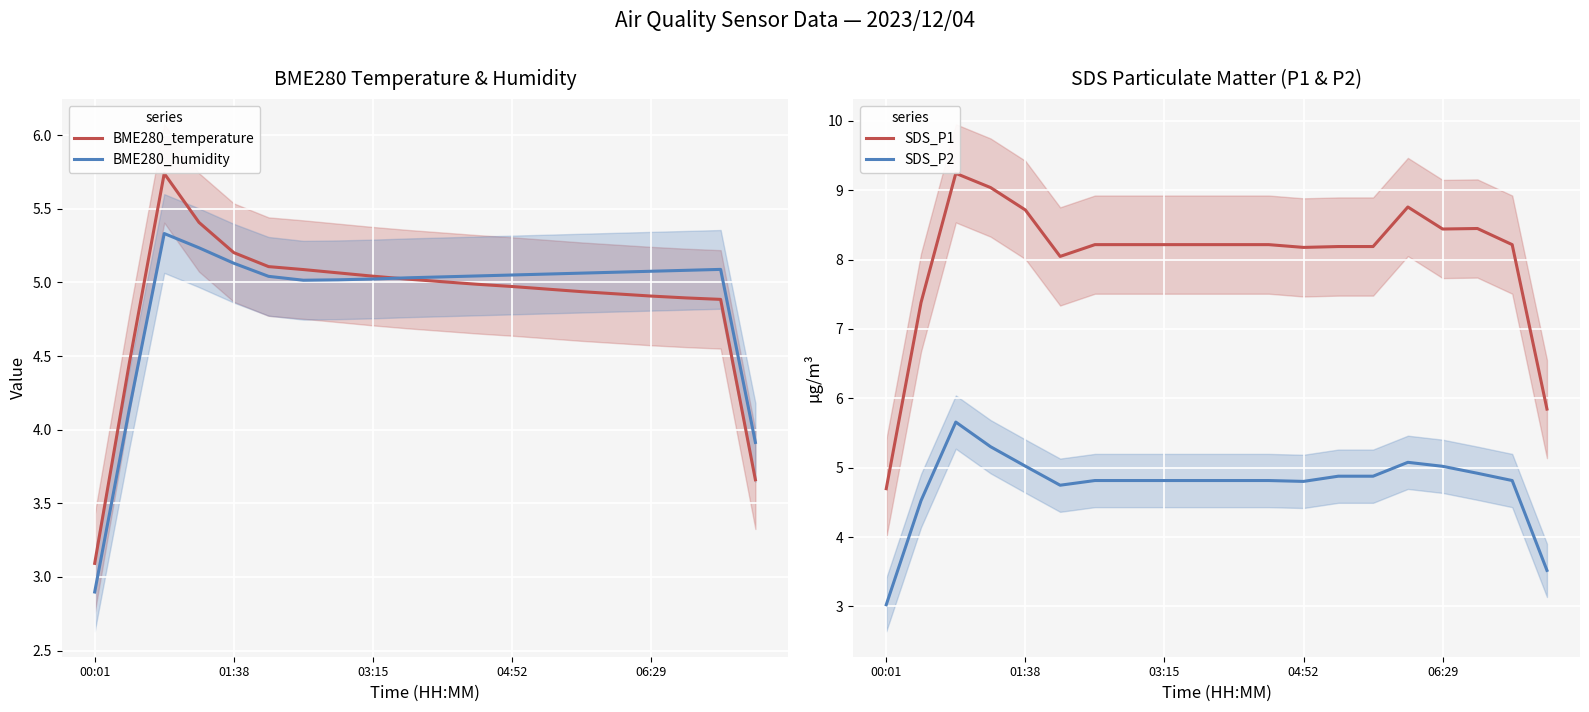

At which label is SDS_P1 closest to 6?

19